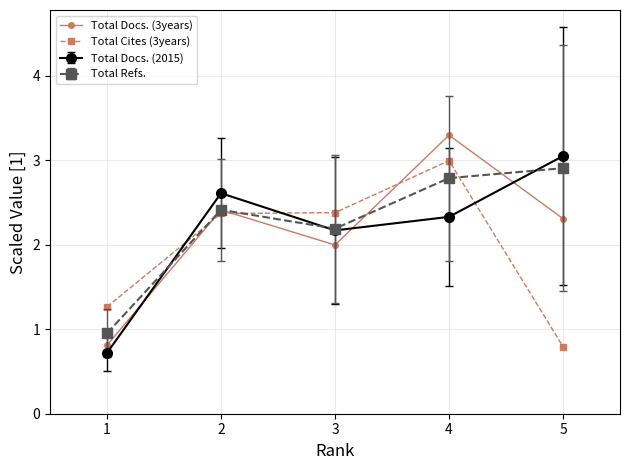

Is it true that Total Refs. equals 2.9 at 5?

True